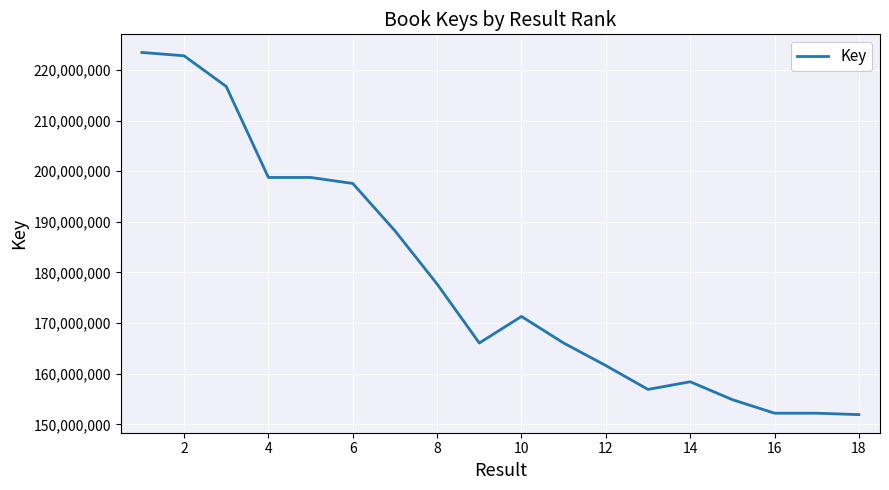

What is the smallest value displayed?

151936399